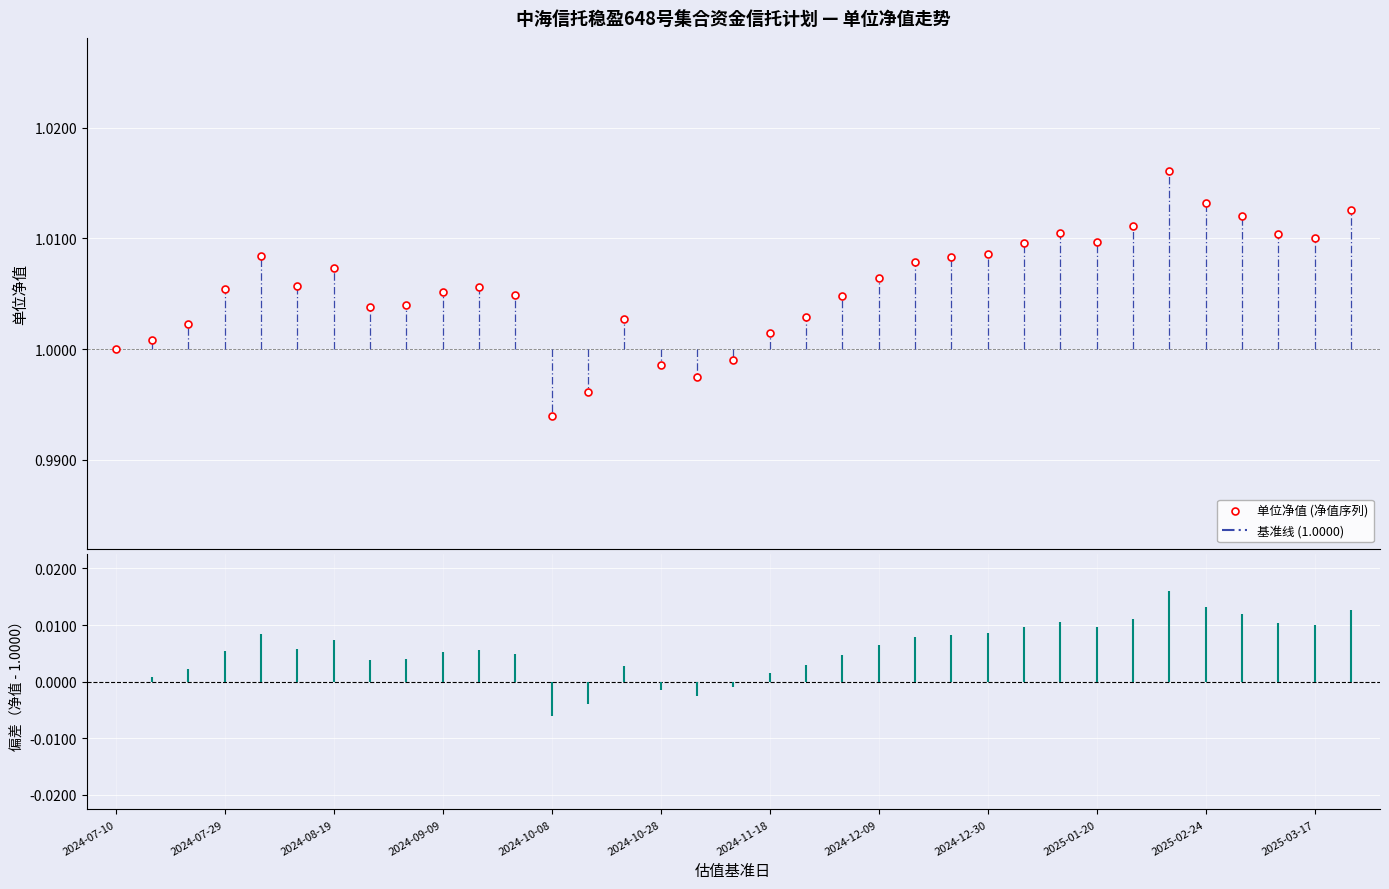

True or false: 单位净值 (净值序列) has more than 0 points higher than both neighbors.

True